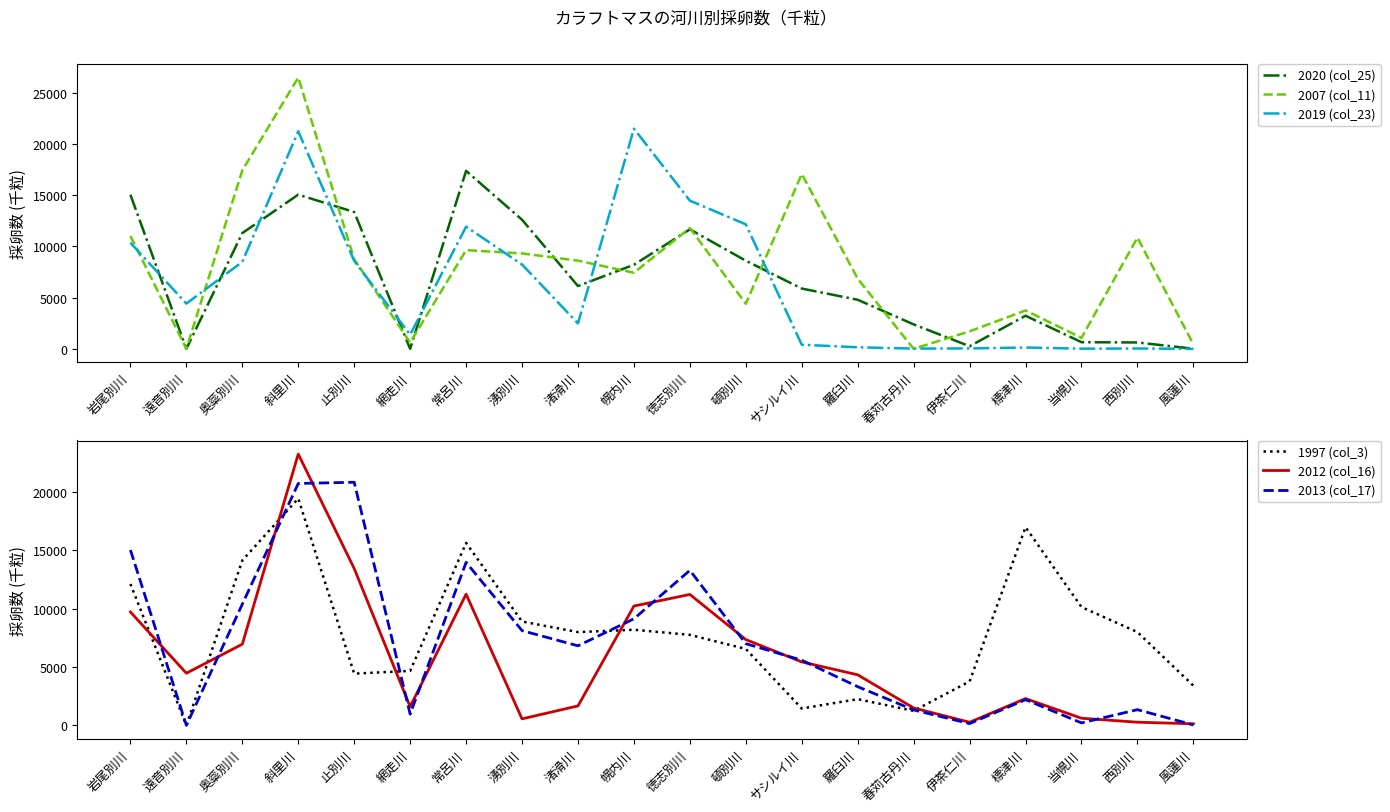

Reading left to right, transcribe all the data shown in this chart.

2020 (col_25): 15043	0	11299	15055	13356	0	17374	12603	6131	8208	11666	8603	5885	4790	2384	254	3229	647	622	8
2007 (col_11): 11021	0	17424	26485	8746	612	9632	9314	8609	7430	11793	4399	17075	6843	0	1706	3745	1074	10857	442
2019 (col_23): 10353	4417	8494	21241	8582	1382	11928	8230	2481	21493	14467	12150	402	151	23	39	128	16	31	0
1997 (col_3): 12098	0	14118	19421	4425	4659	15617	8888	7980	8183	7746	6540	1440	2243	1238	3760	16964	10124	7983	3395
2012 (col_16): 9704	4461	6947	23223	13423	1595	11228	554	1662	10211	11204	7340	5428	4325	1486	261	2289	608	267	130
2013 (col_17): 15010	0	10373	20704	20810	962	13952	8108	6807	9120	13269	6993	5573	3308	1320	148	2197	209	1341	35